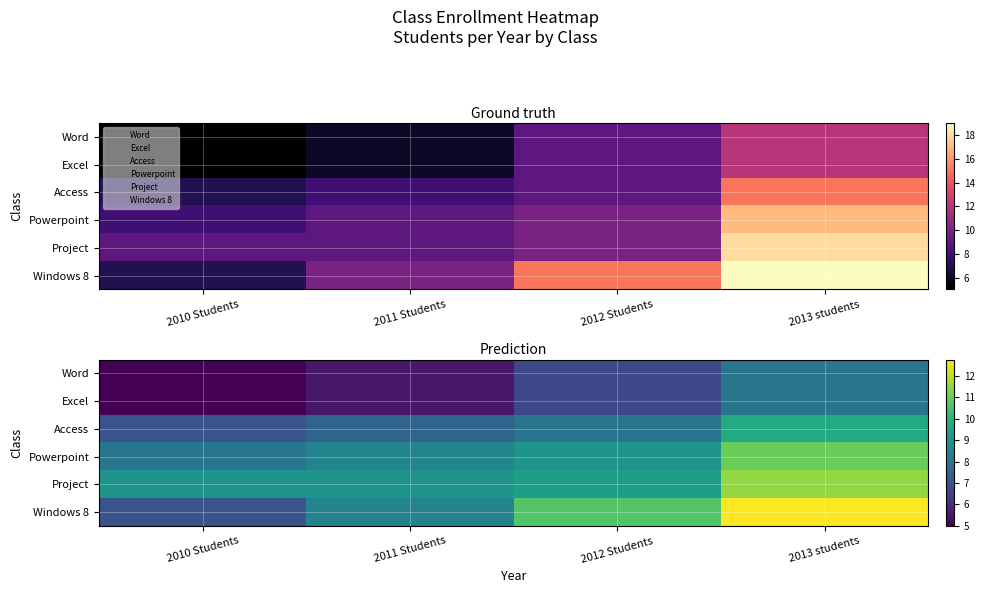

Count the Word values in the range 5 to 8.

4